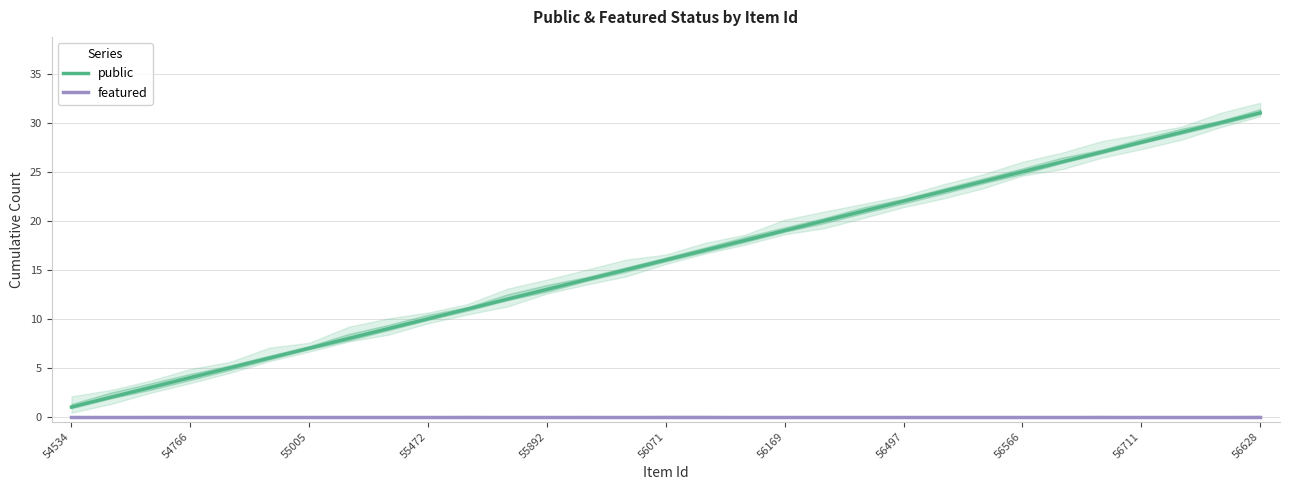

How many lines are shown in the chart?

2